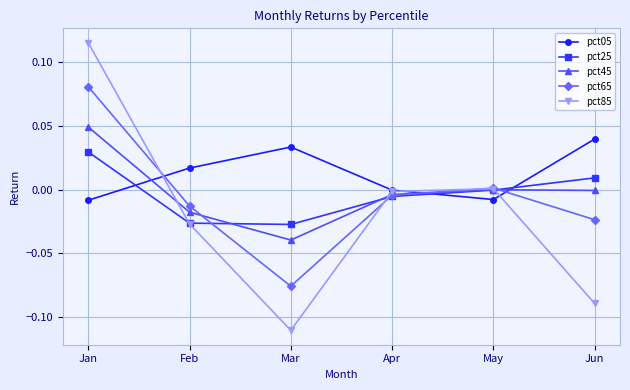

How many times do pct25 and pct85 cross each other?

3